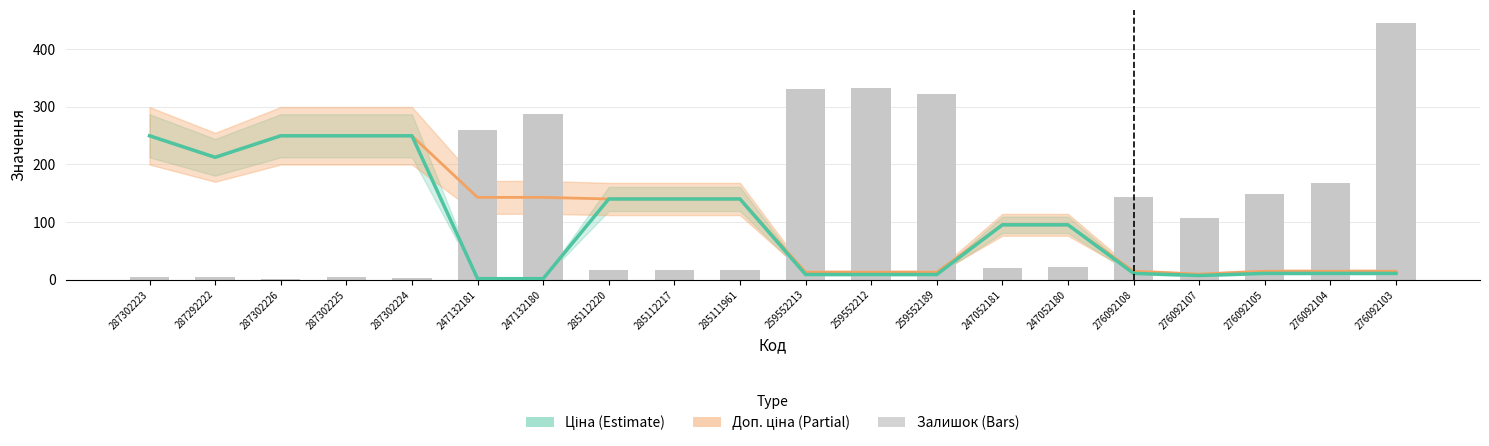

Count the number of categories in the chart.

20